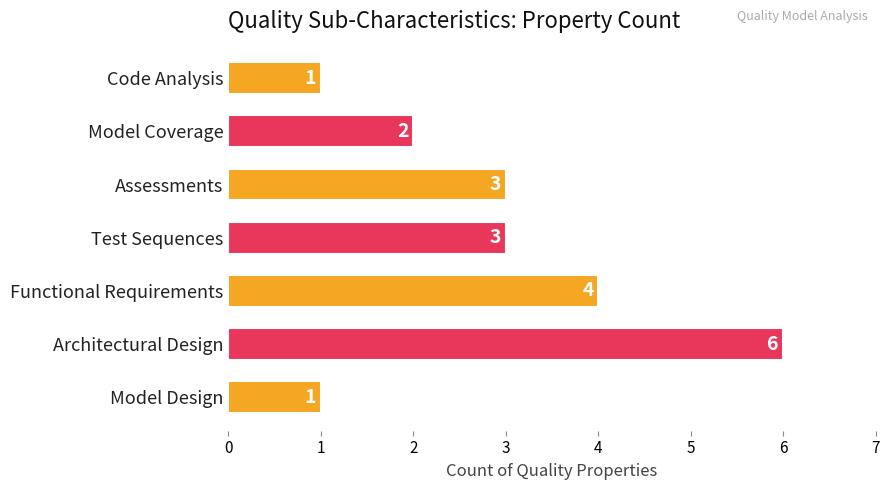

What is the sum of all values?

20